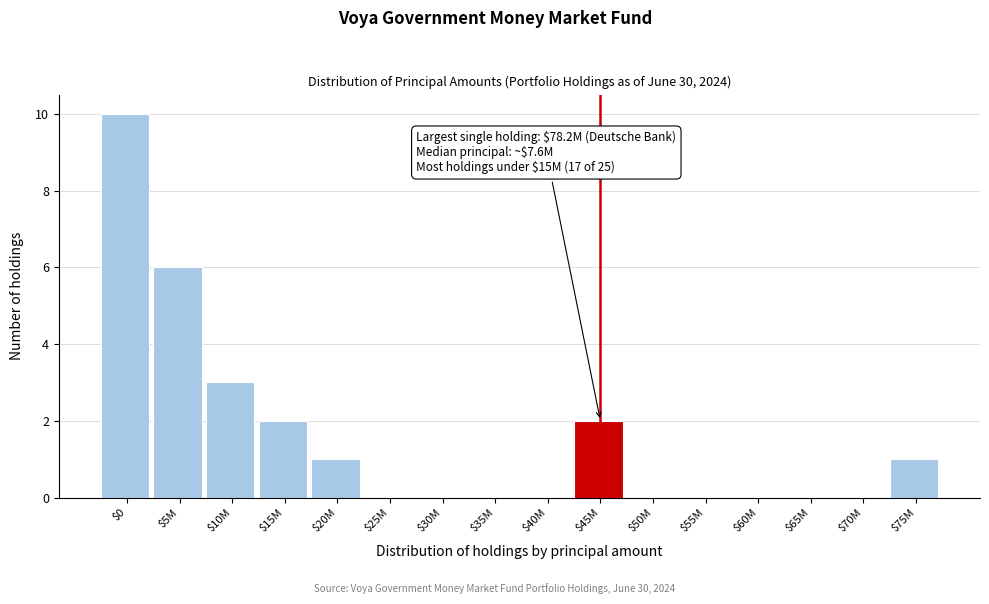

Which label corresponds to the largest value in the chart?

$0